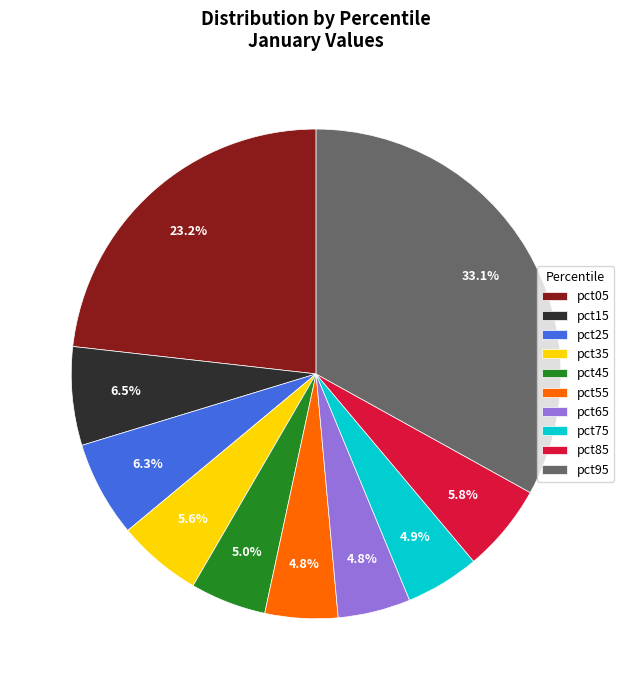

Is it true that pct35 is 16% of the pie?

False